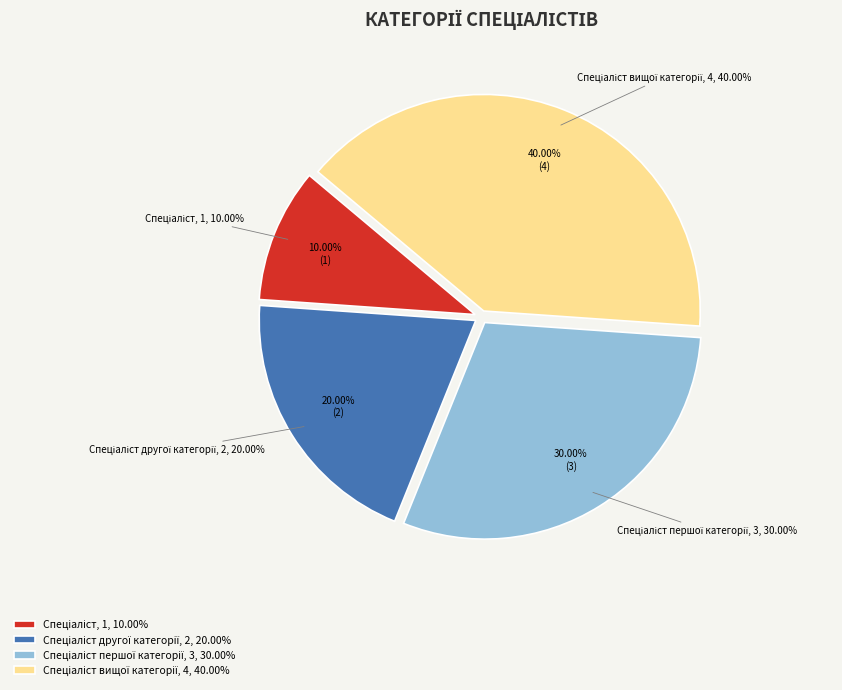

Rank the categories by value from lowest to highest.

Спеціаліст, Спеціаліст другої категорії, Спеціаліст першої категорії, Спеціаліст вищої категорії